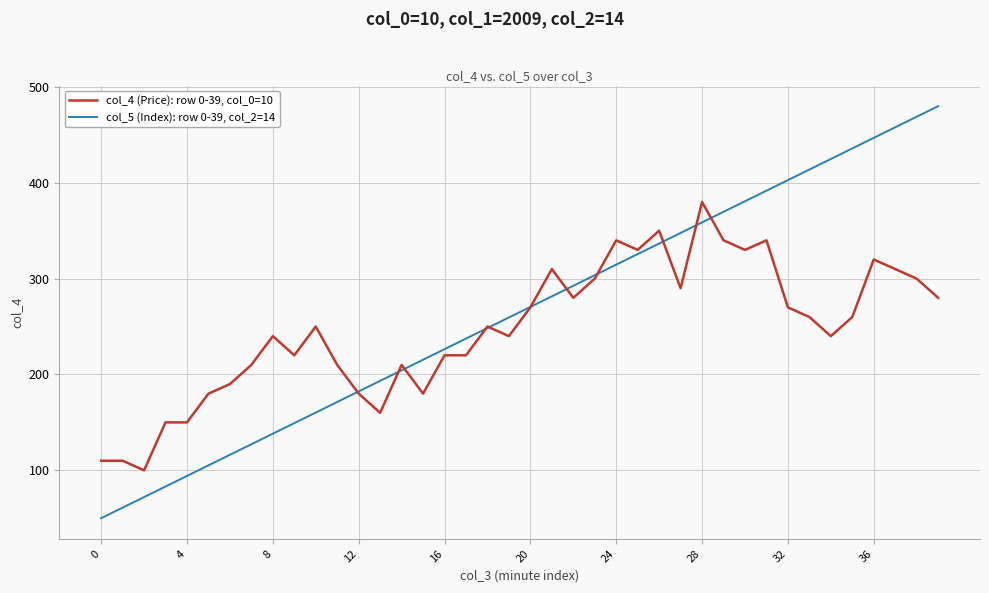

After their last crossing, which series has the higher values: col_4 (Price): row 0-39, col_0=10 or col_5 (Index): row 0-39, col_2=14?

col_5 (Index): row 0-39, col_2=14